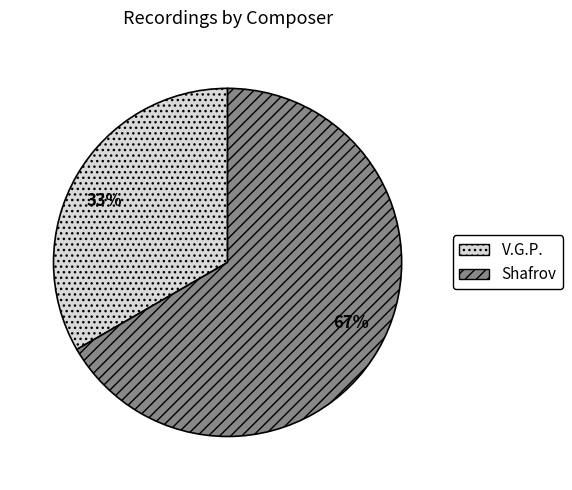

Which category has the biggest portion of the pie?

Shafrov